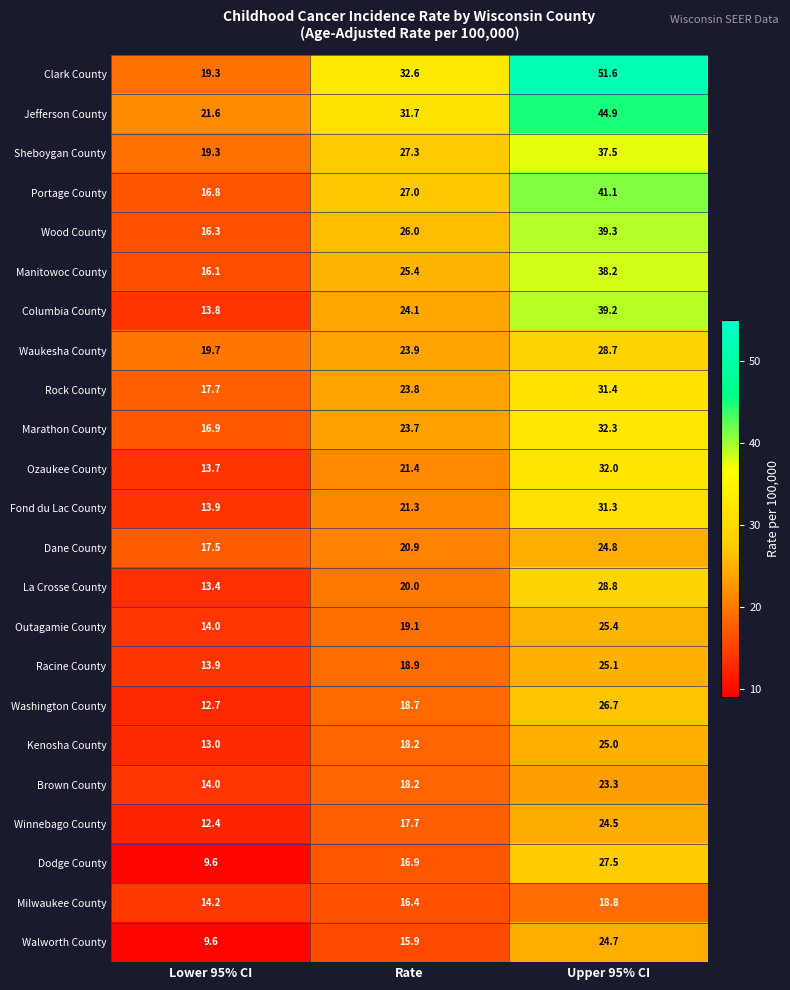

The value of Sheboygan County at Upper 95% CI is 54.4. True or false?

False